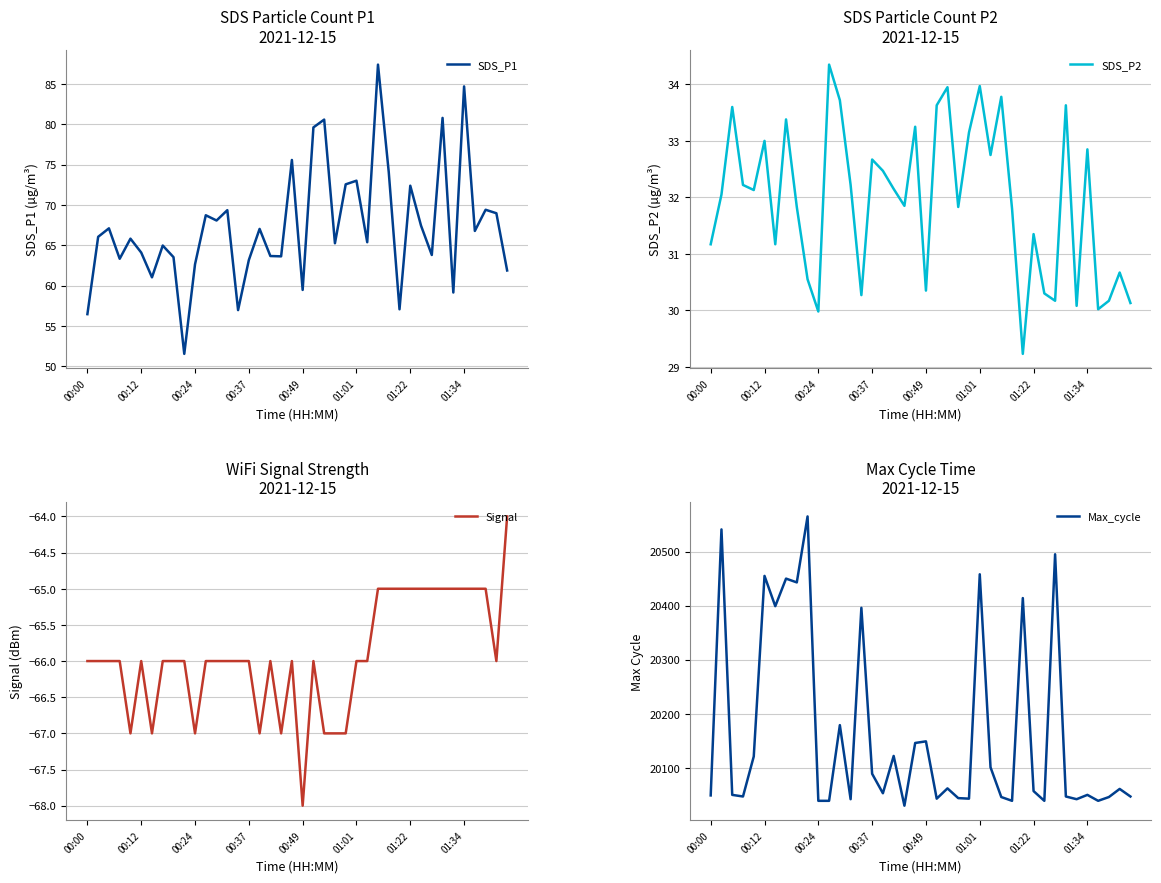

The value of SDS_P1 at 00:24 is 94.6. True or false?

False